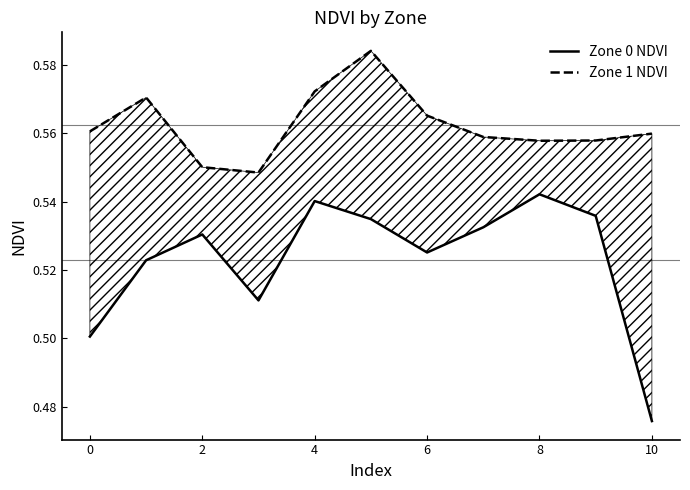

True or false: Zone 1 NDVI and Zone 0 NDVI cross at least once.

False